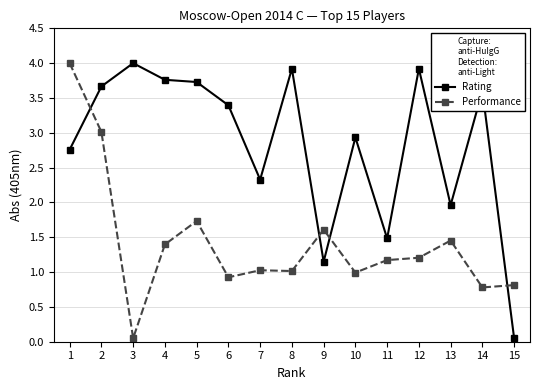

How many series are shown in this chart?

2